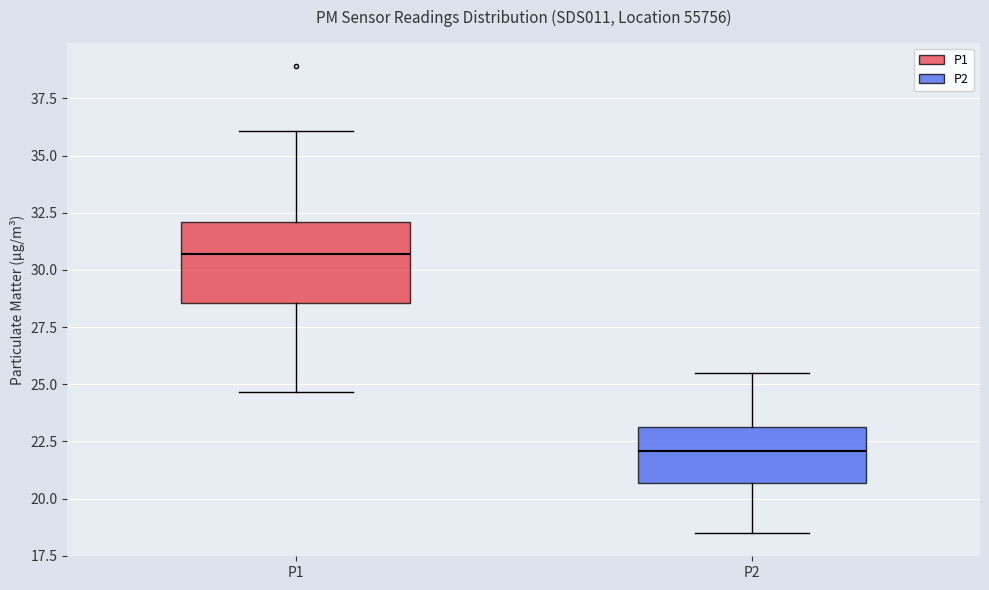

Which box has the lowest median line?

P2